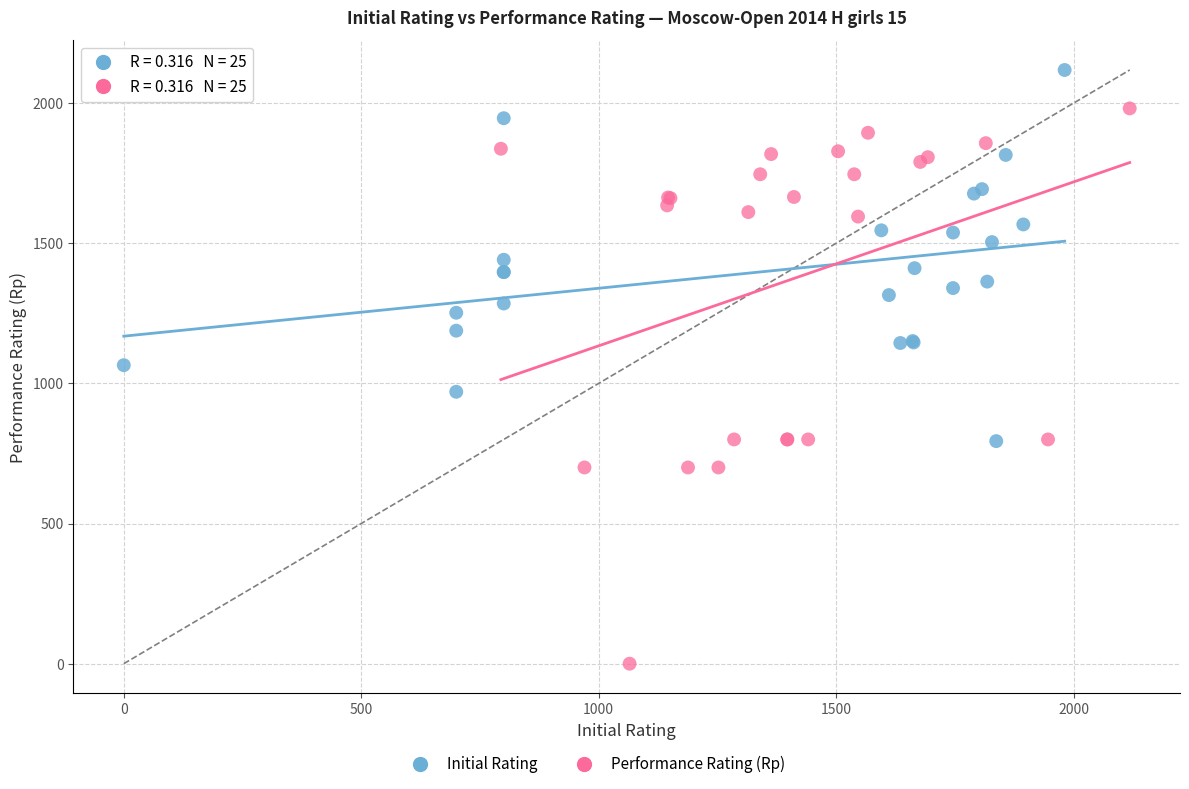

Which series reaches the maximum Y coordinate?

Initial Rating